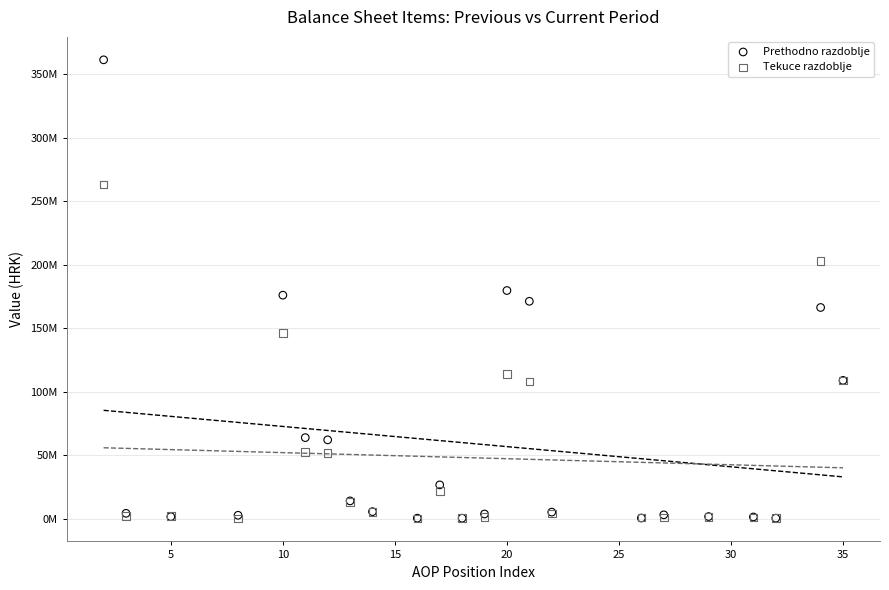

What are all the series names shown in the legend?

Prethodno razdoblje, Tekuce razdoblje